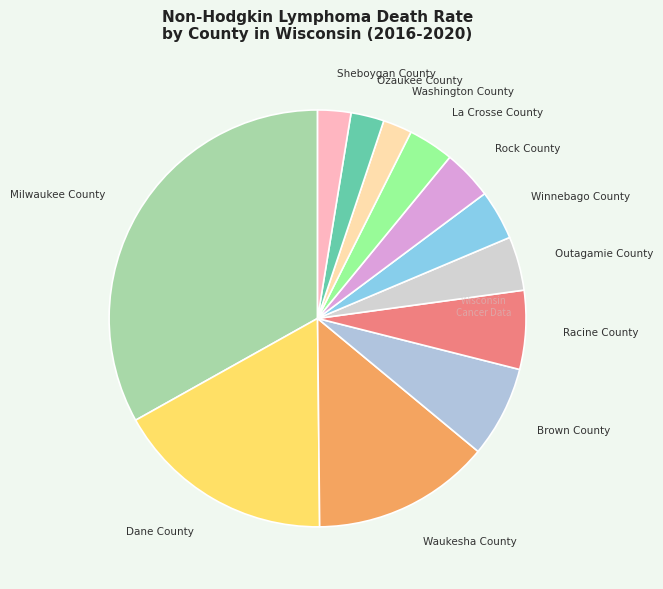

Which slice is the largest?

Milwaukee County